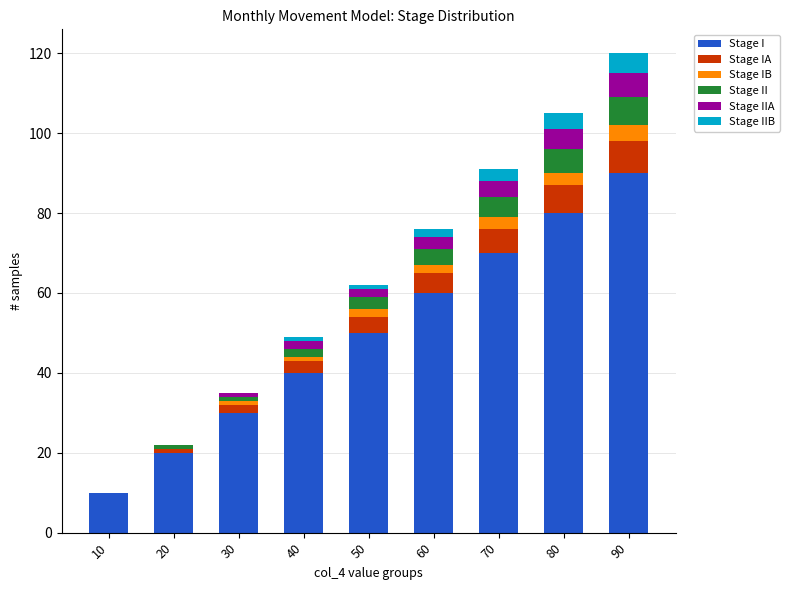

What are all the series names shown in the legend?

Stage I, Stage IA, Stage IB, Stage II, Stage IIA, Stage IIB